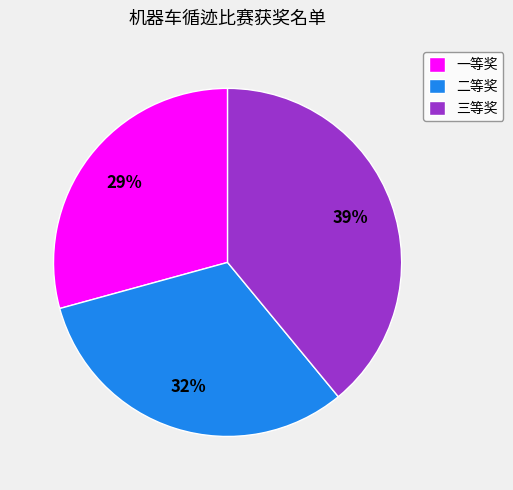

To the nearest percent, what is the combined percentage of 一等奖 and 三等奖?

68%